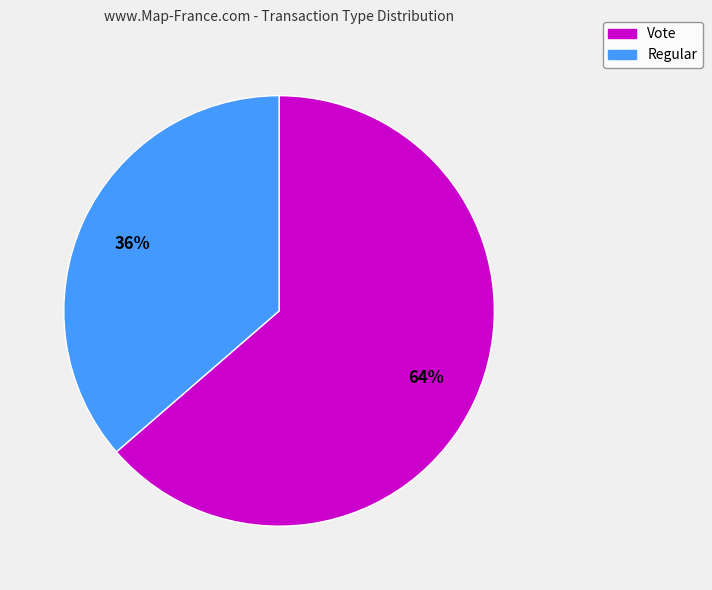

How many segments does this pie chart have?

2